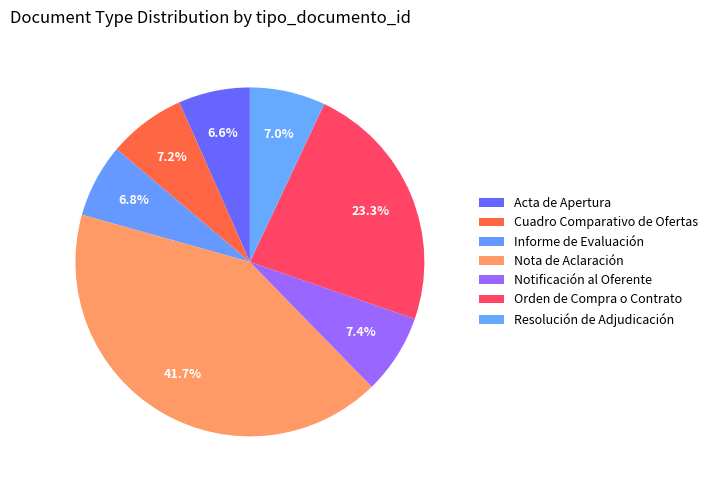

Which has a higher value, Resolución de Adjudicación or Cuadro Comparativo de Ofertas?

Cuadro Comparativo de Ofertas